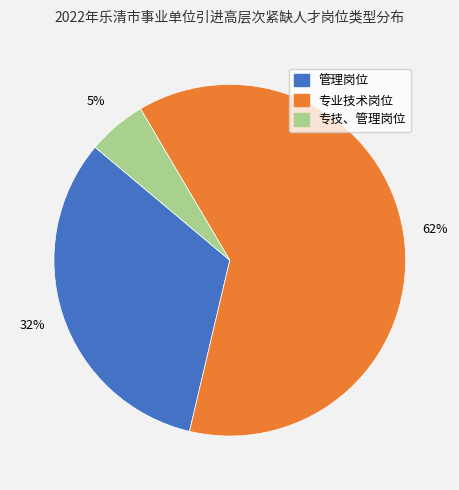

To the nearest percent, what portion does 管理岗位 represent?

32%